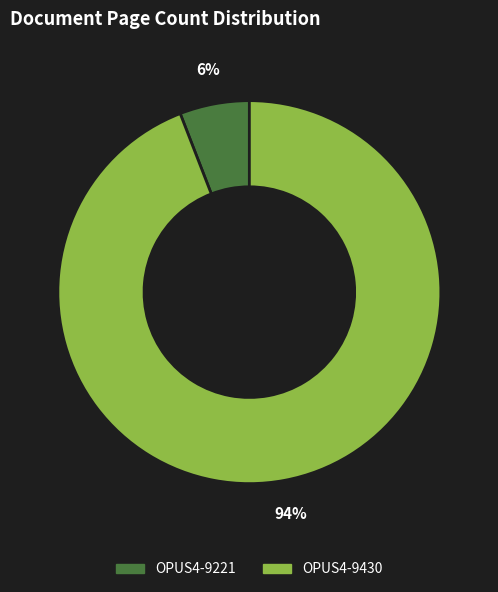

Does any single category account for the majority?

Yes